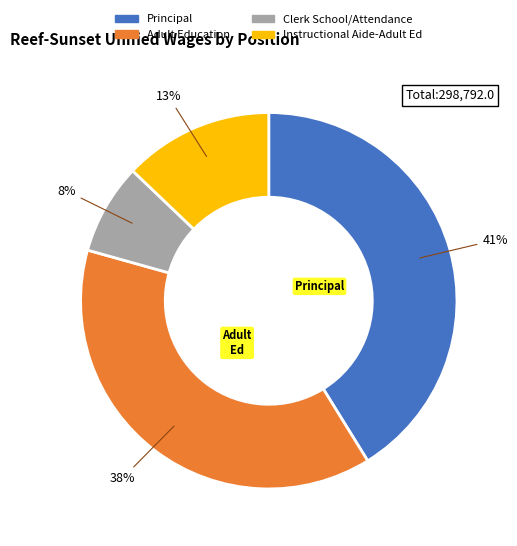

To the nearest percent, what is the average slice percentage?

25%